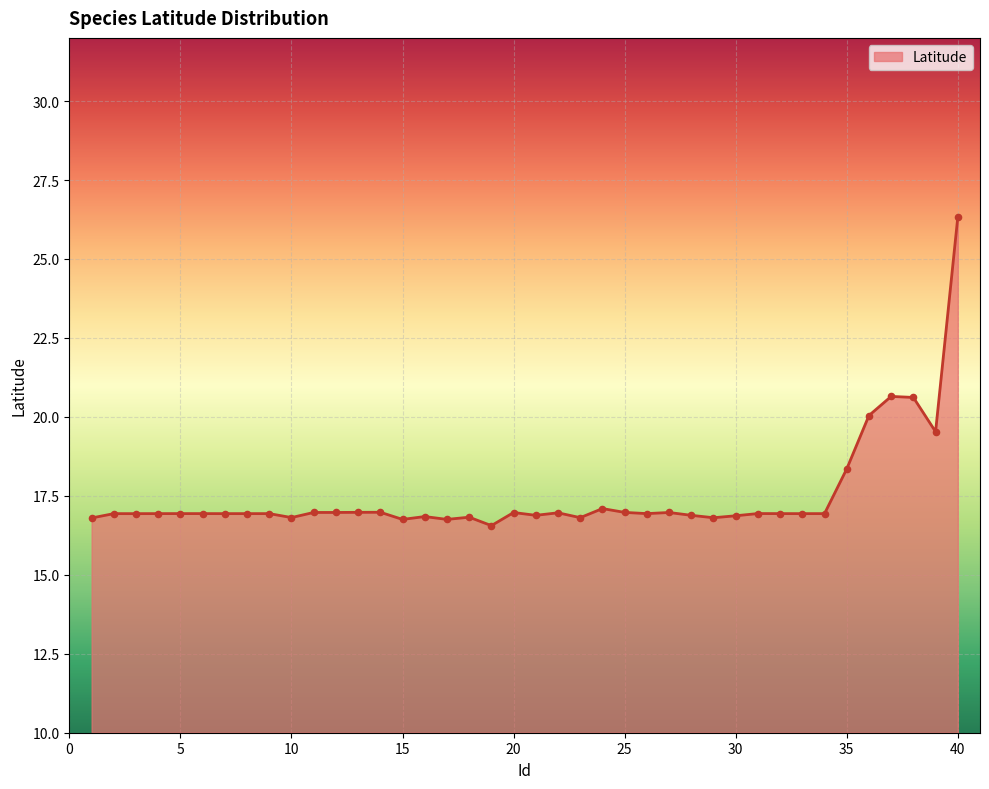

What is the greatest value displayed?

26.3